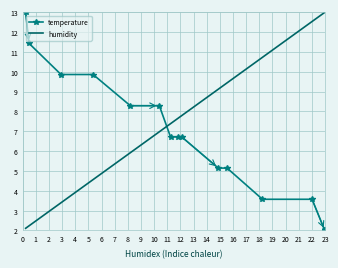

How many lines are shown in the chart?

2